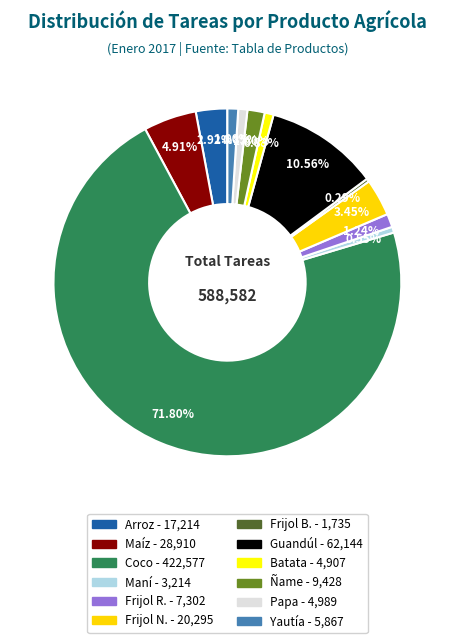

How many segments does this pie chart have?

12